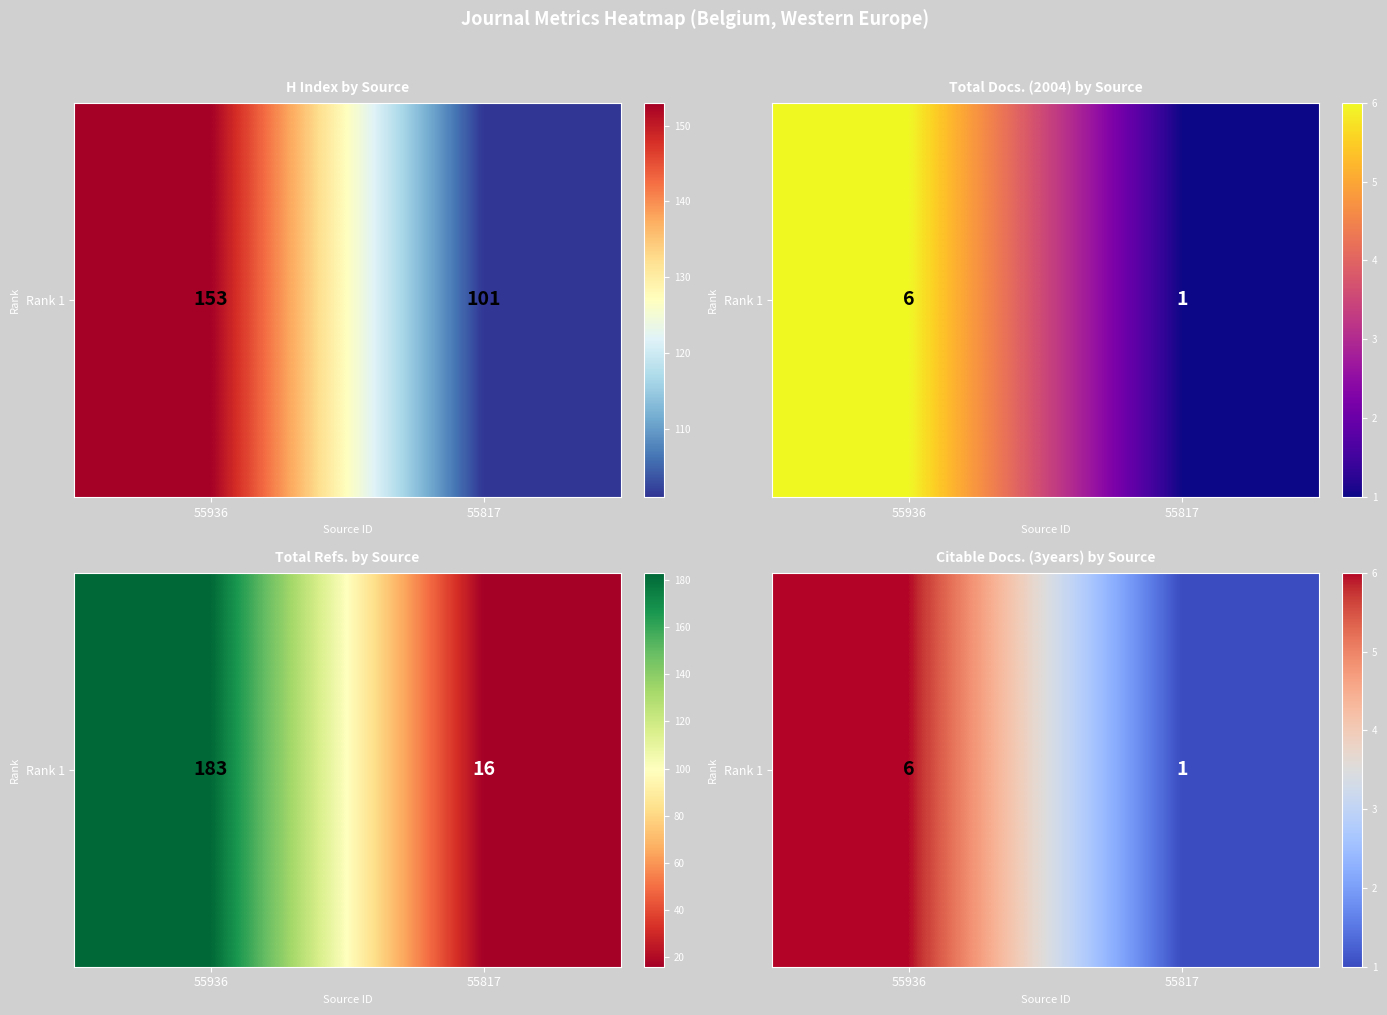

True or false: the data shows 6 at 55936.

True